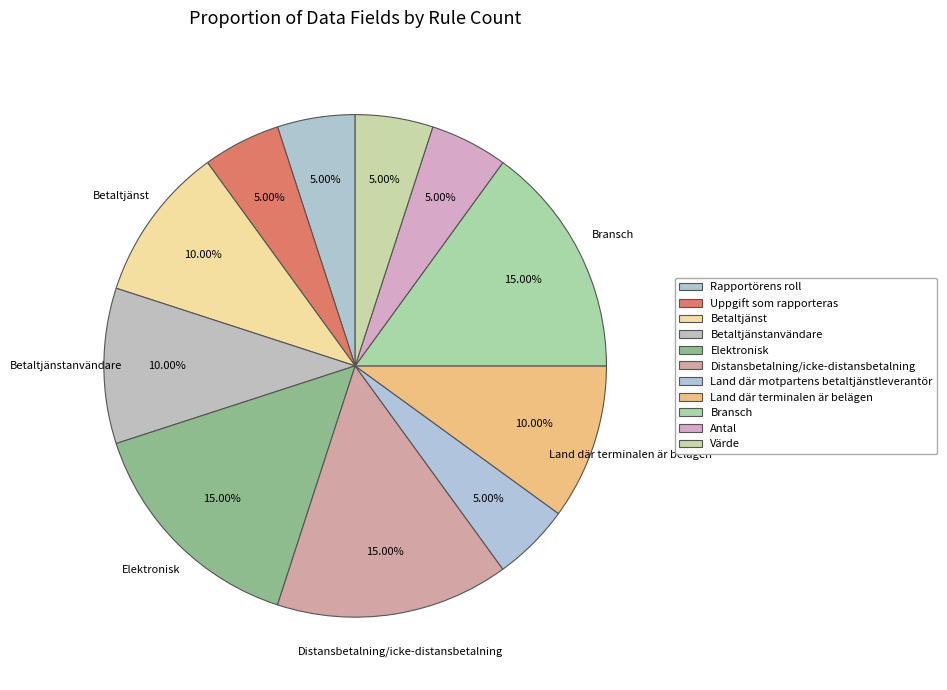

Between Betaltjänstanvändare and Land där motpartens betaltjänstleverantör, which is larger?

Betaltjänstanvändare